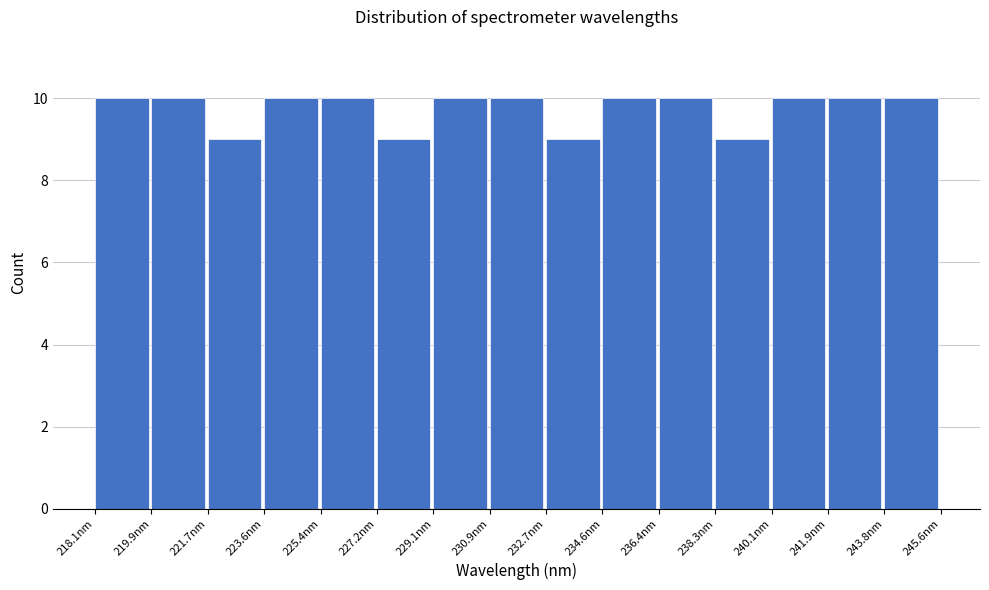

Reading left to right, list every bar in this chart as the range it spans on the x-axis followed by its height. Neither the bar edges nor the heights are printed on the chart, so give them approximately, as read against the axes.

218.0 to 219.8: 10
219.8 to 221.8: 10
221.8 to 223.6: 9
223.6 to 225.4: 10
225.4 to 227.2: 10
227.2 to 229.0: 9
229.0 to 231.0: 10
231.0 to 232.8: 10
232.8 to 234.6: 9
234.6 to 236.4: 10
236.4 to 238.2: 10
238.2 to 240.0: 9
240.0 to 242.0: 10
242.0 to 243.8: 10
243.8 to 245.6: 10